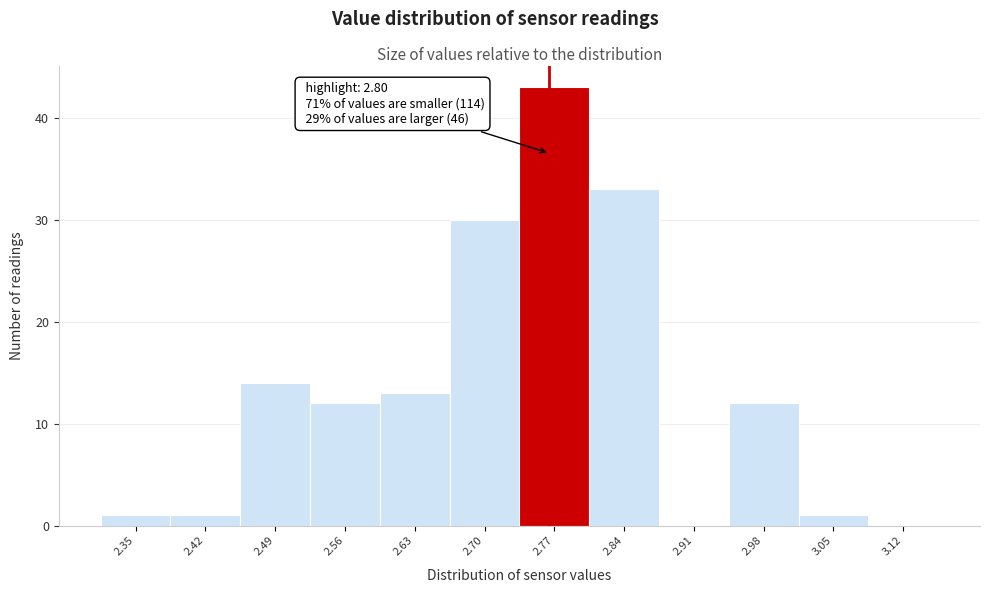

Reading left to right, what are all the values shown in this chart?

2.35=1	2.42=1	2.49=14	2.56=12	2.63=13	2.70=30	2.77=43	2.84=33	2.91=0	2.98=12	3.05=1	3.12=0